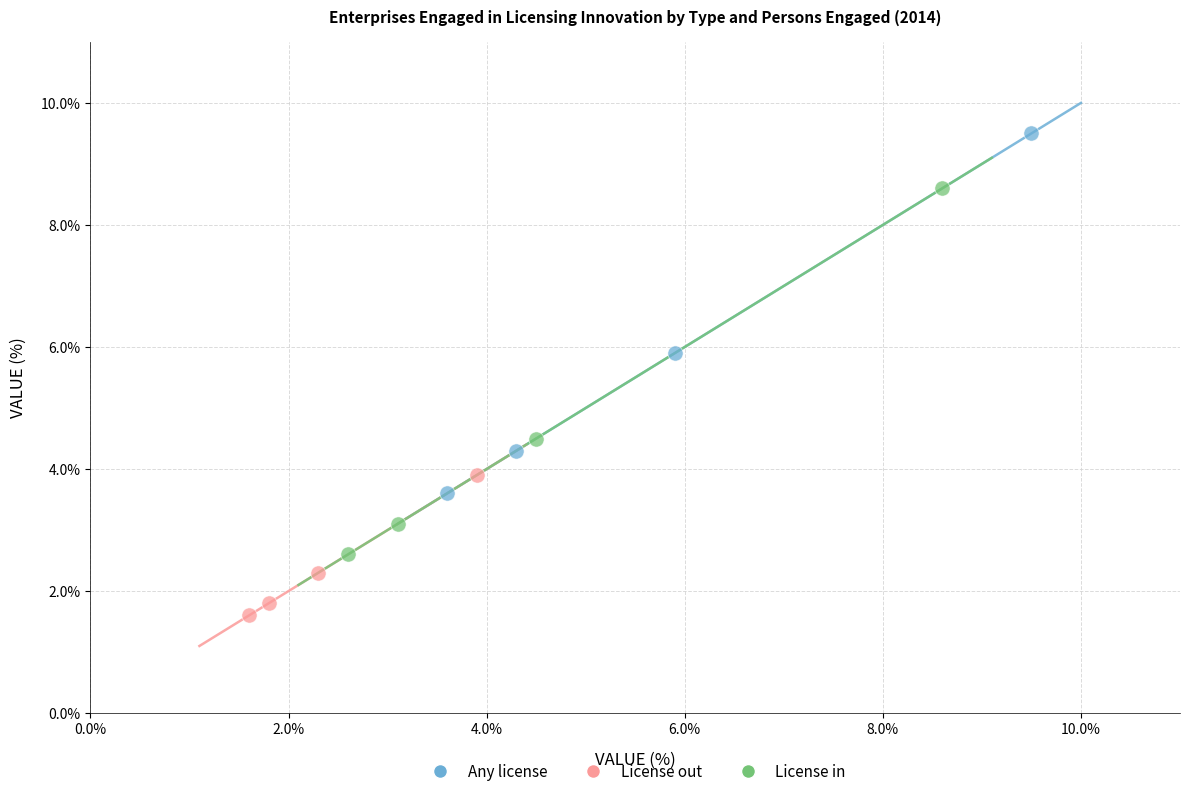

Which series contains the lowest Y value?

License out